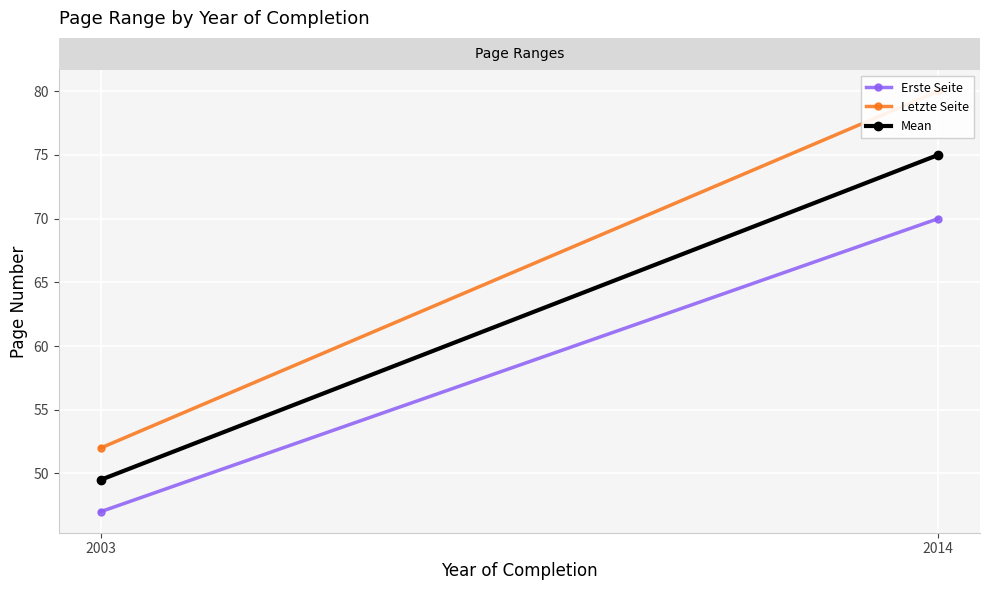

Between 2003 and 2014, which series saw the biggest shift?

Letzte Seite